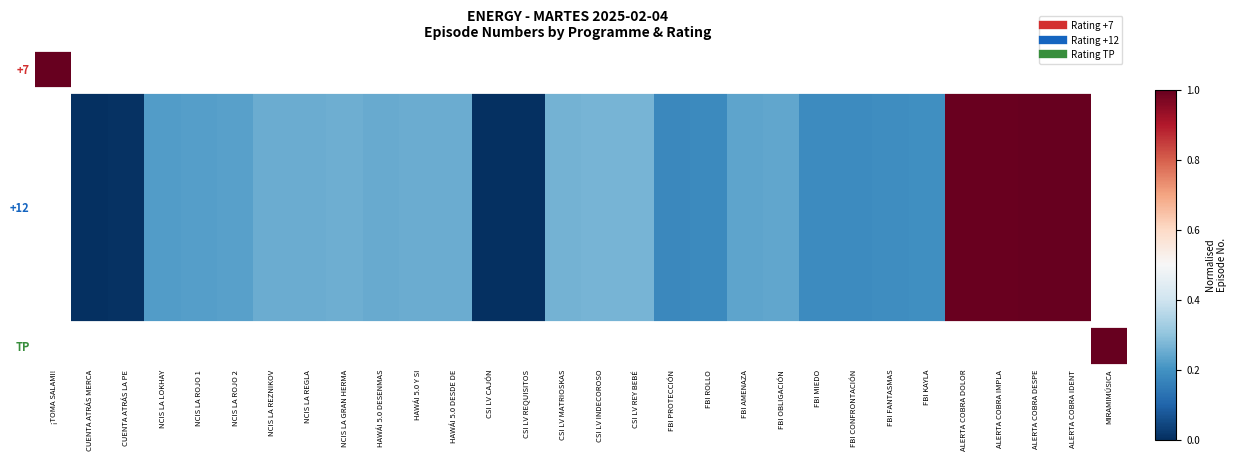

The chart shows a value of nan at FBI PROTECCIÓN. True or false?

False